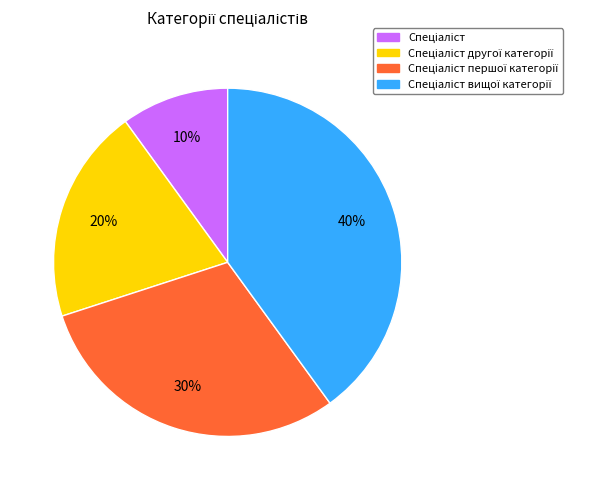

To the nearest percent, what is the average slice percentage?

25%